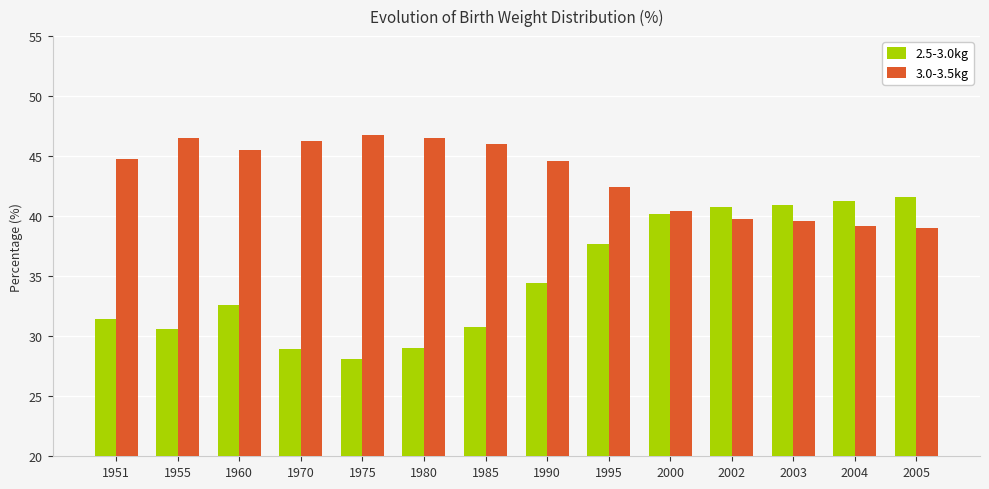

How many categories are shown in the chart?

14